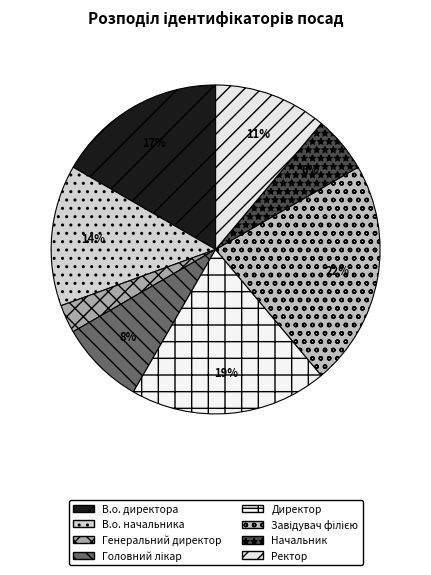

Approximately how many times larger is the value at Ректор compared to Генеральний директор?

4.0